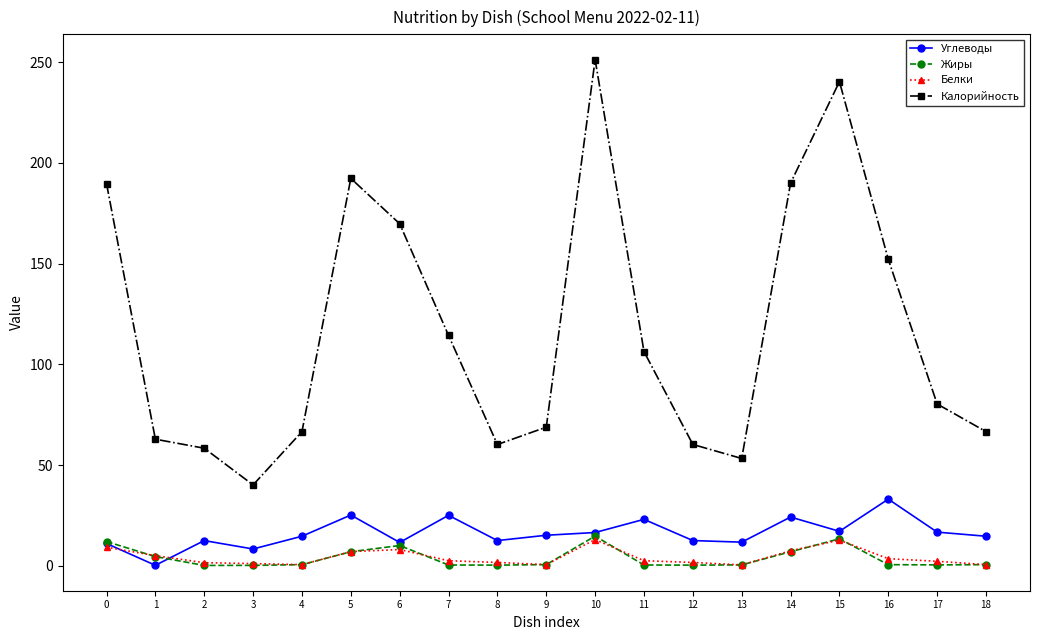

Is the value of Калорийность at 15 greater than the value of Белки at 11?

Yes